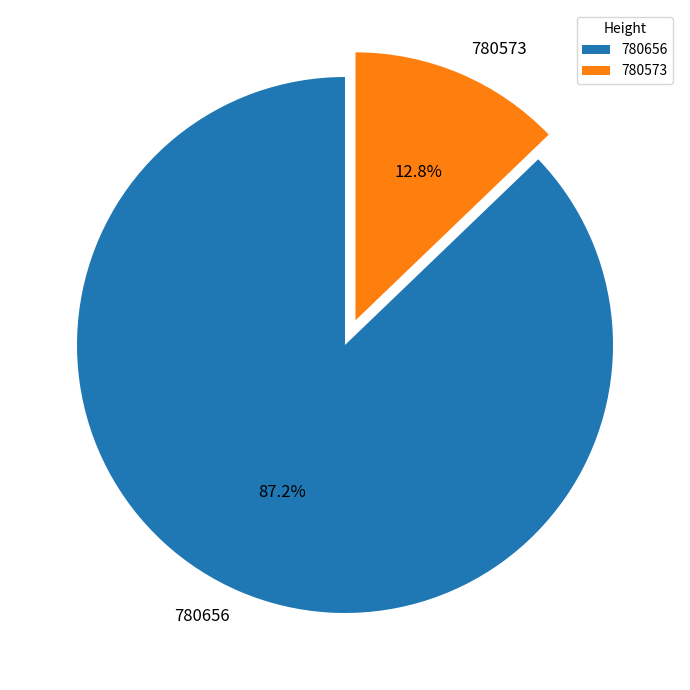

To the nearest percent, what is the difference between the 780573 and 780656 slice percentages?

74%